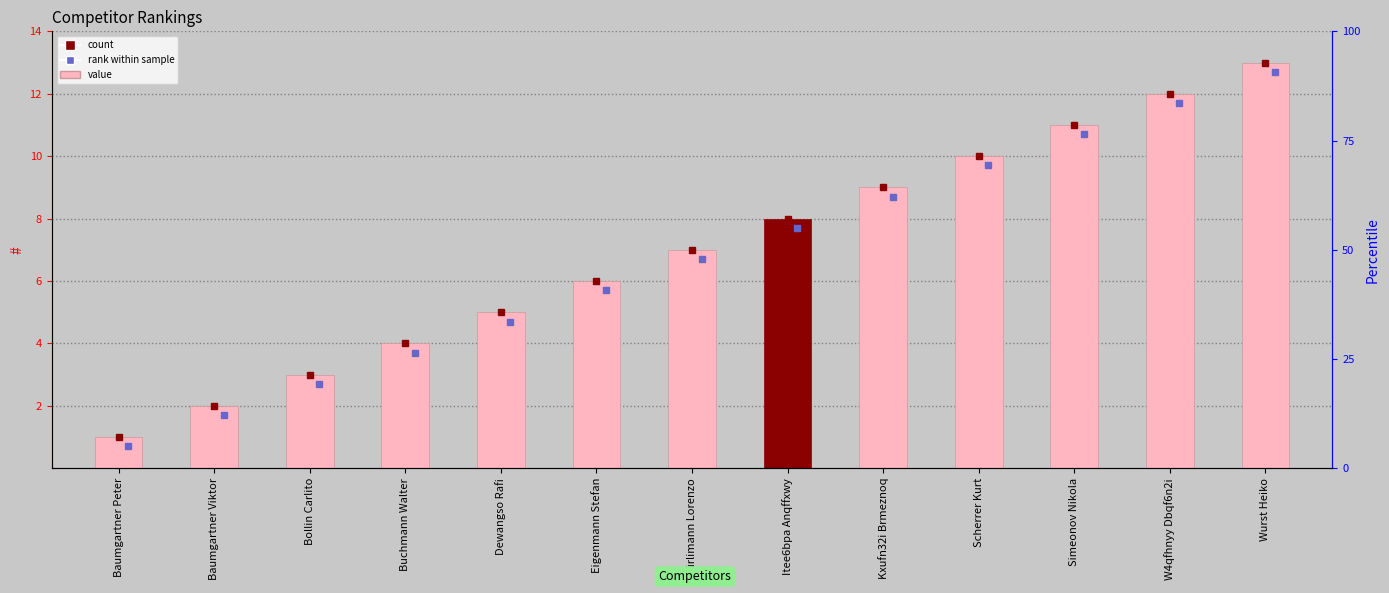

What is the ratio of the value at Kxufn32i Brmeznoq to the value at Baumgartner Viktor?

4.5